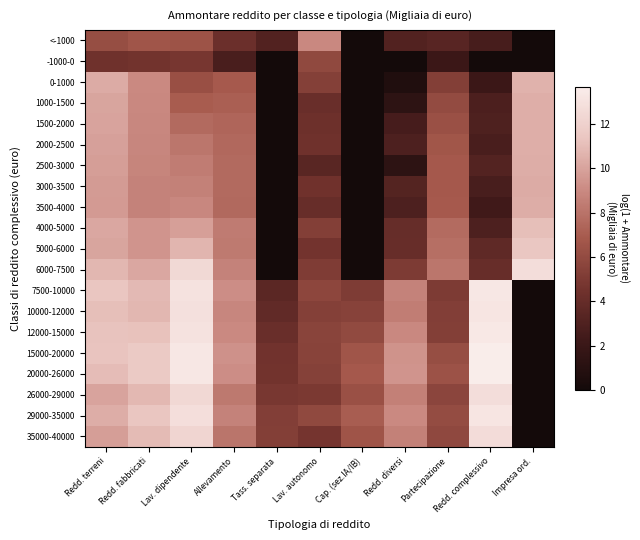

Rank the series at Redd. fabbricati from lowest to highest value.

-1000-0, <-1000, 3000-3500, 3500-4000, 2500-3000, 2000-2500, 1500-2000, 1000-1500, 0-1000, 5000-6000, 4000-5000, 6000-7500, 10000-12000, 26000-29000, 7500-10000, 35000-40000, 12000-15000, 29000-35000, 15000-20000, 20000-26000